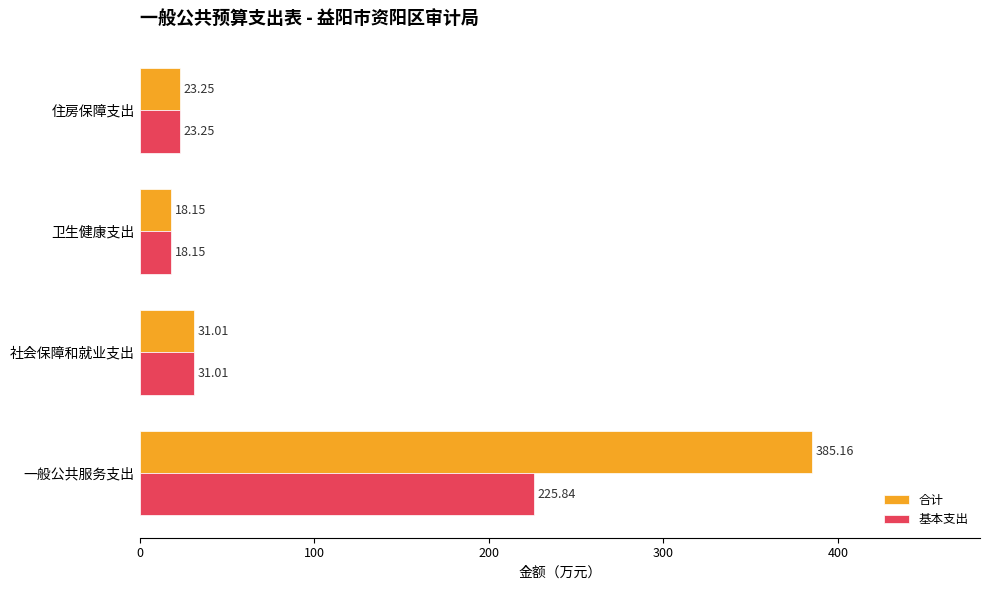

Rank the series by their average value, from highest to lowest.

合计, 基本支出